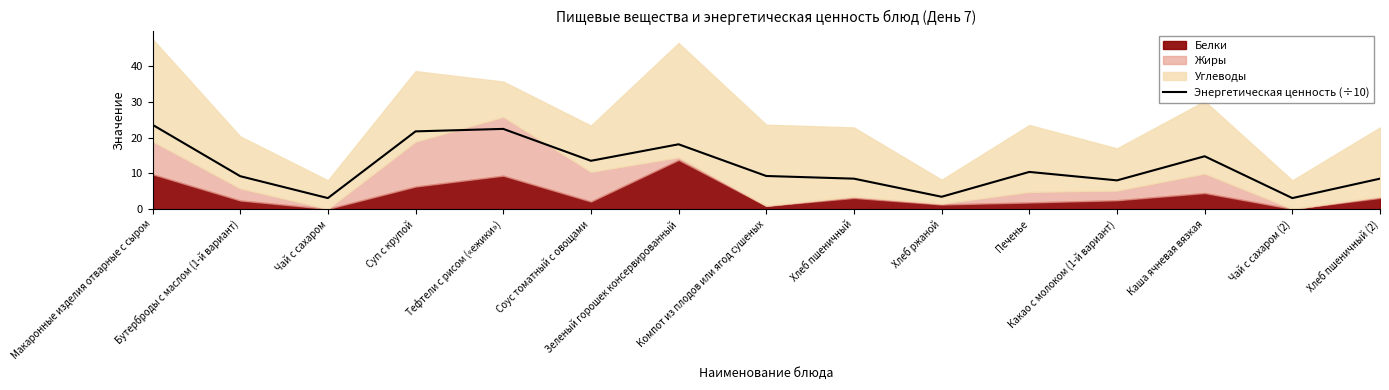

Does the chart display data point markers on the line(s)?

No